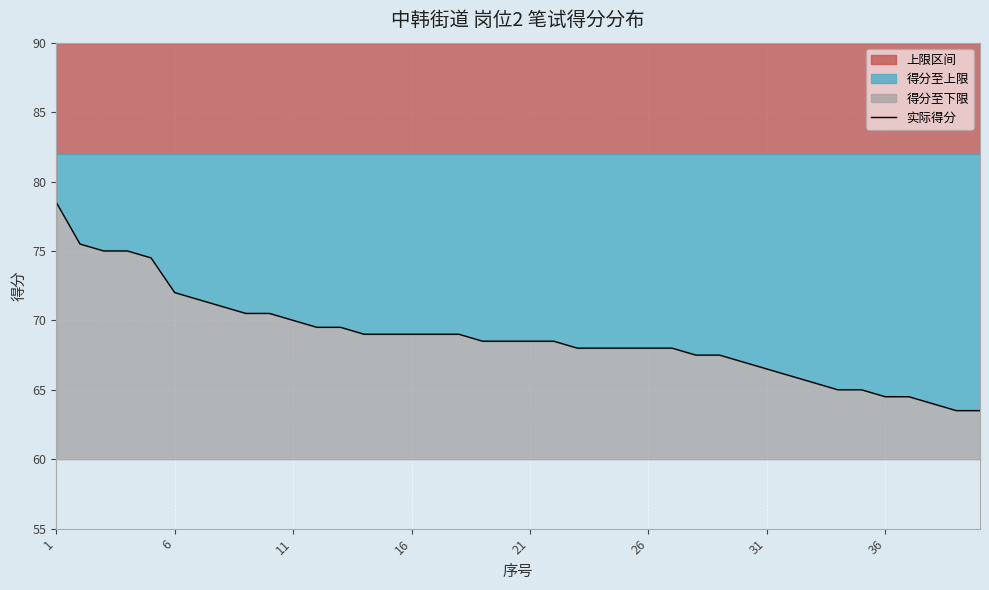

Reading right to left, transcribe all the data shown in this chart.

63.5	63.5	64.0	64.5	64.5	65.0	65.0	65.5	66.0	66.5	67.0	67.5	67.5	68.0	68.0	68.0	68.0	68.0	68.5	68.5	68.5	68.5	69.0	69.0	69.0	69.0	69.0	69.5	69.5	70.0	70.5	70.5	71.0	71.5	72.0	74.5	75.0	75.0	75.5	78.5